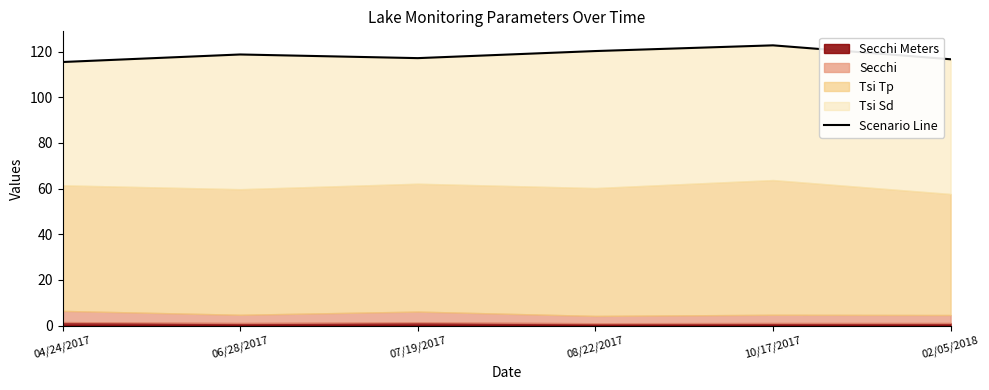

Reading left to right, transcribe all the data shown in this chart.

115.4	118.7	117.1	120.2	122.7	116.6